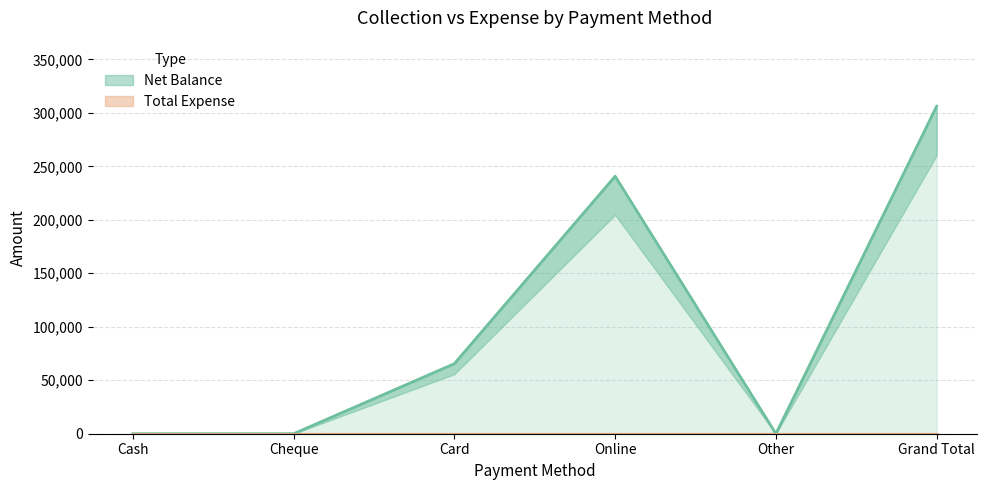

What is the difference between the maximum and minimum values?

306210